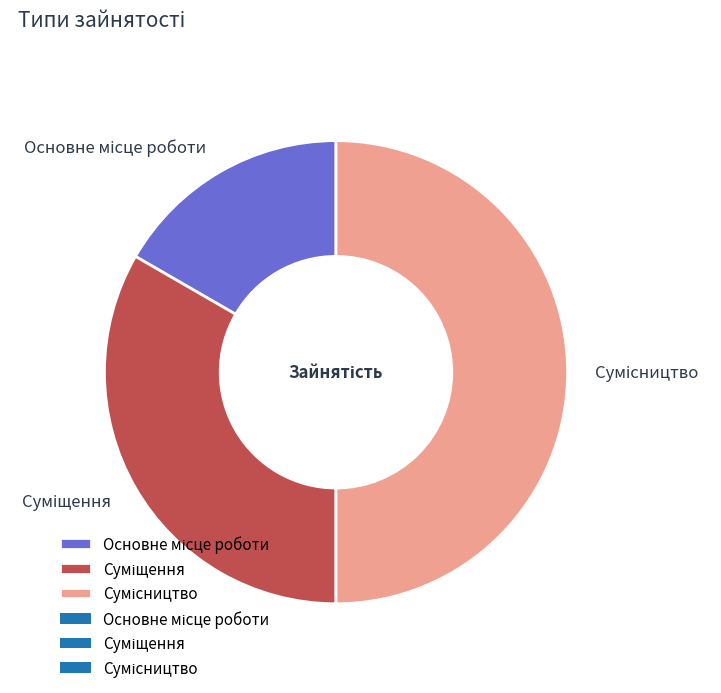

Which category has the biggest portion of the pie?

Сумісництво